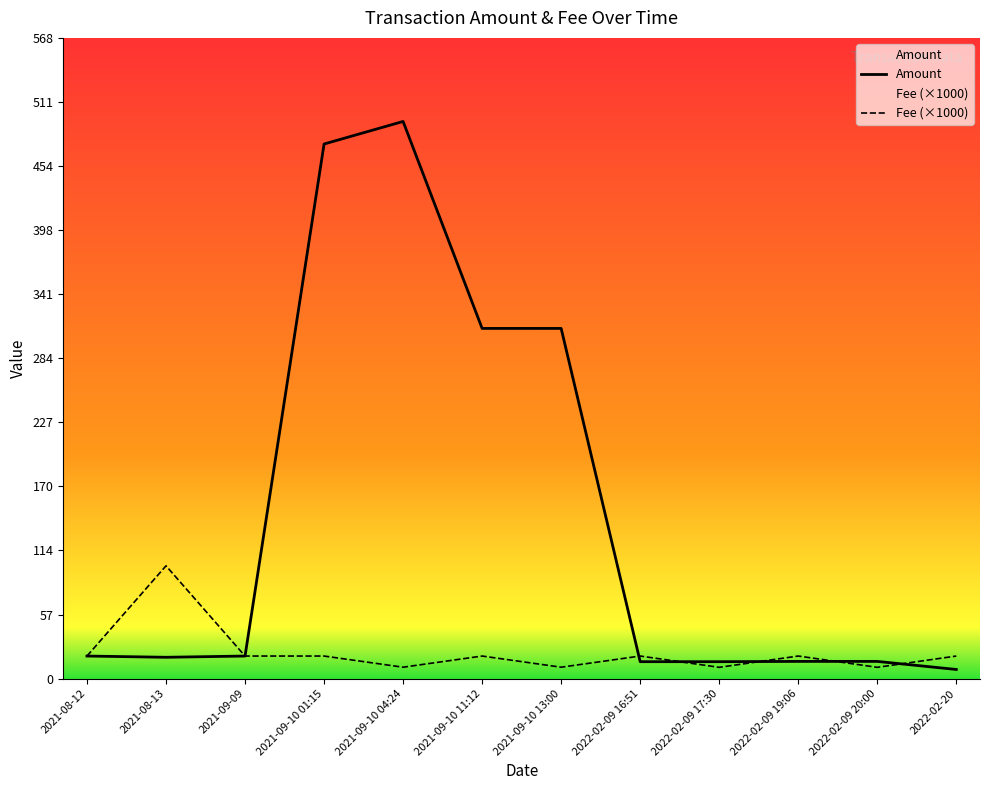

What is the difference between the maximum and second lowest values in the Fee (×1000) series?

90.0